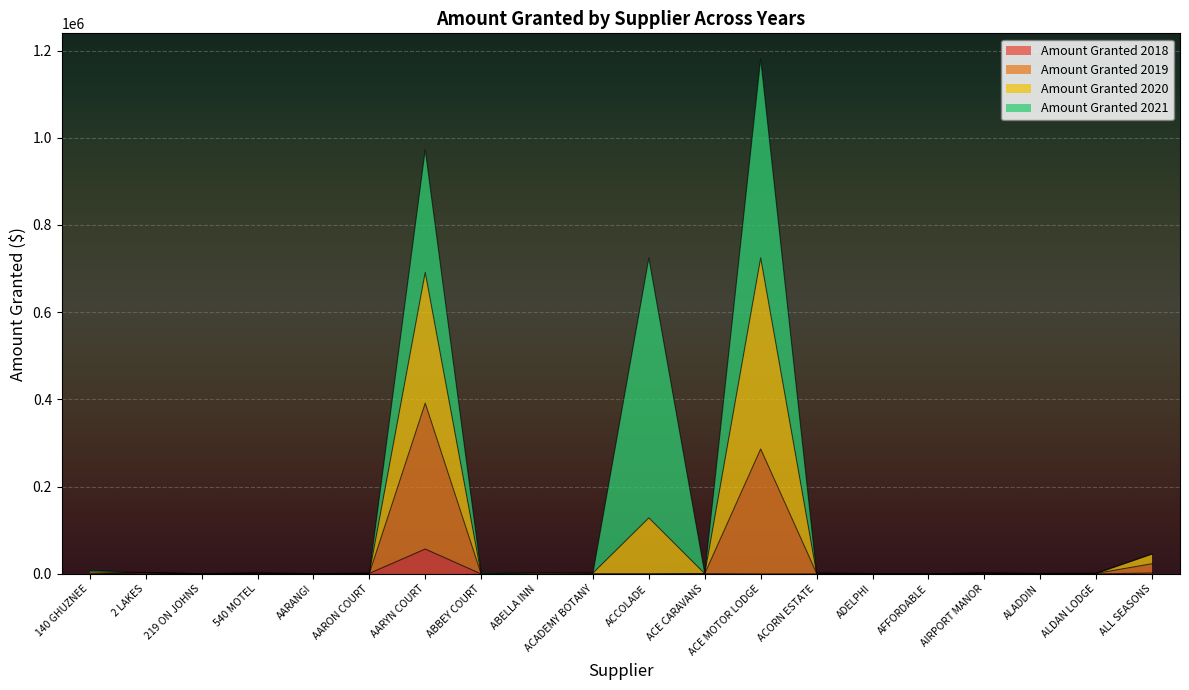

The value of Amount Granted 2019 at ACORN ESTATE is 1575. True or false?

True